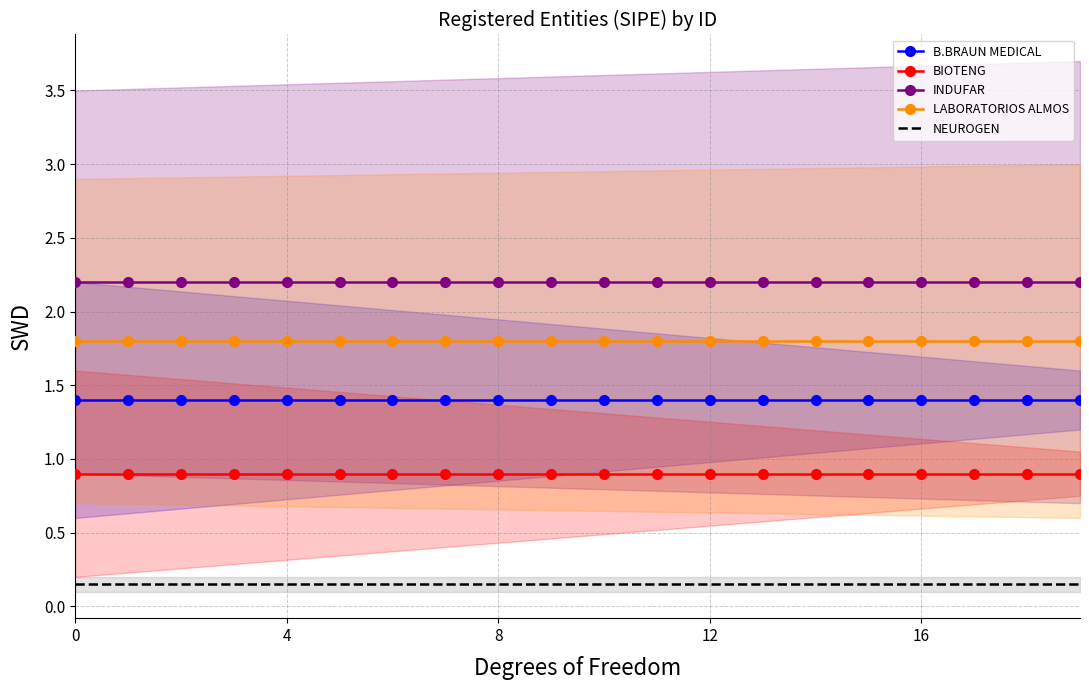

True or false: BIOTENG and INDUFAR cross at least once.

False